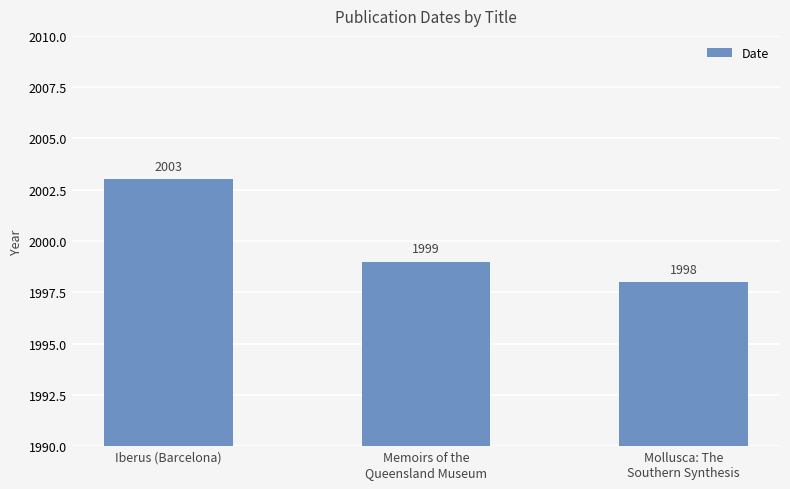

Does the chart contain stacked bars?

No